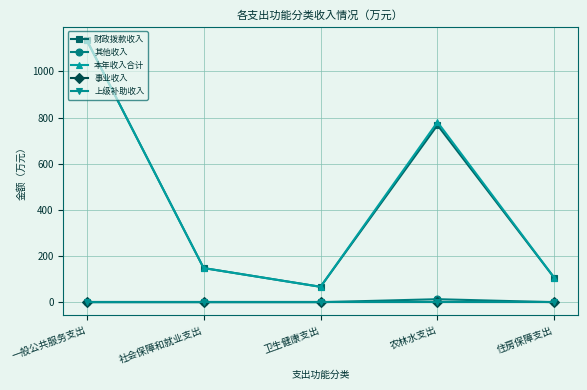

Does the chart have visible grid lines?

Yes